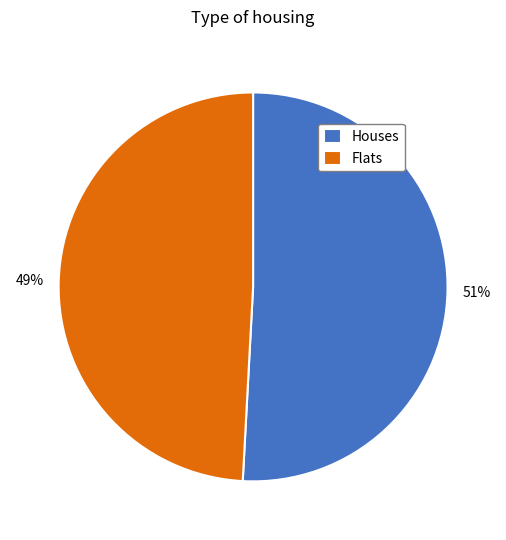

True or false: Flats accounts for 49% of the total.

True